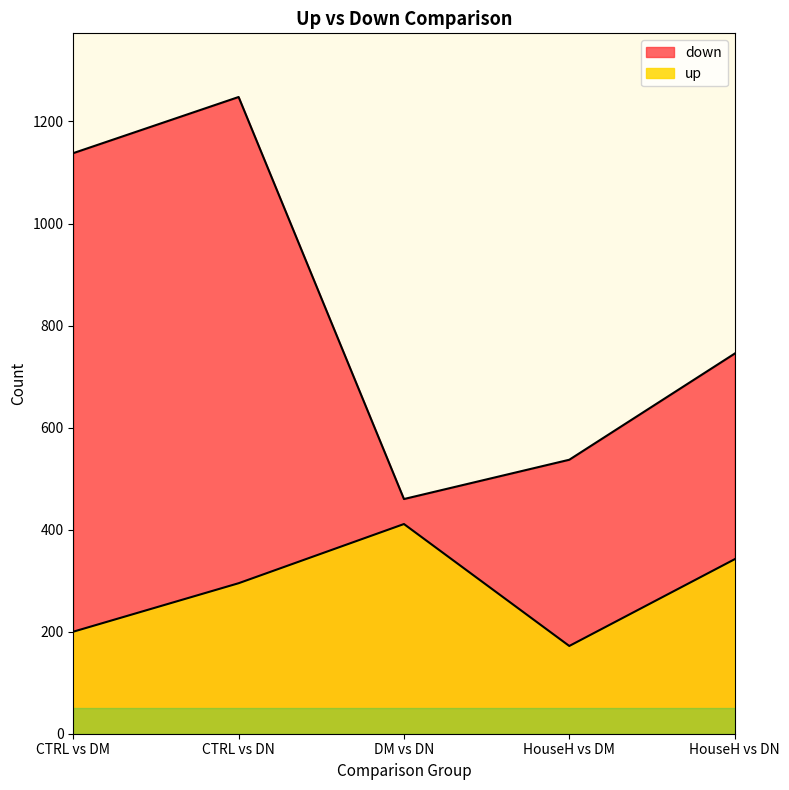

At which label is up closest to 291?

CTRL vs DN